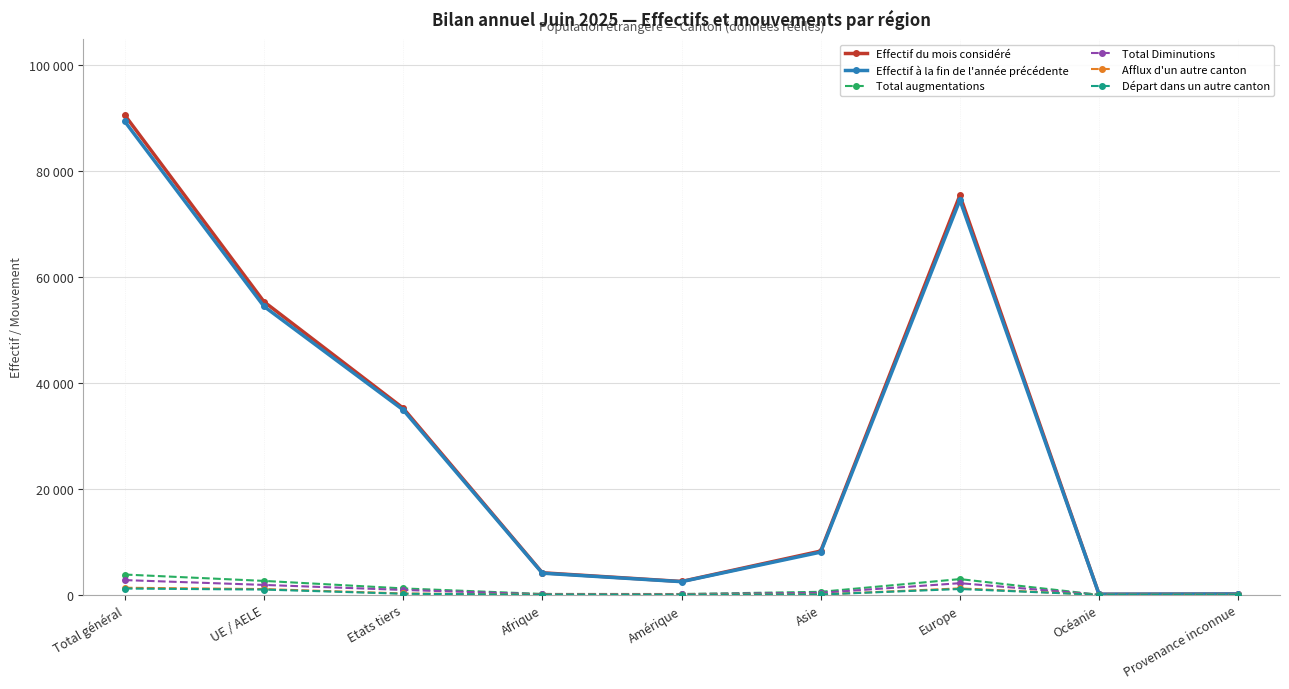

What is the average value of the Départ dans un autre canton series?

392